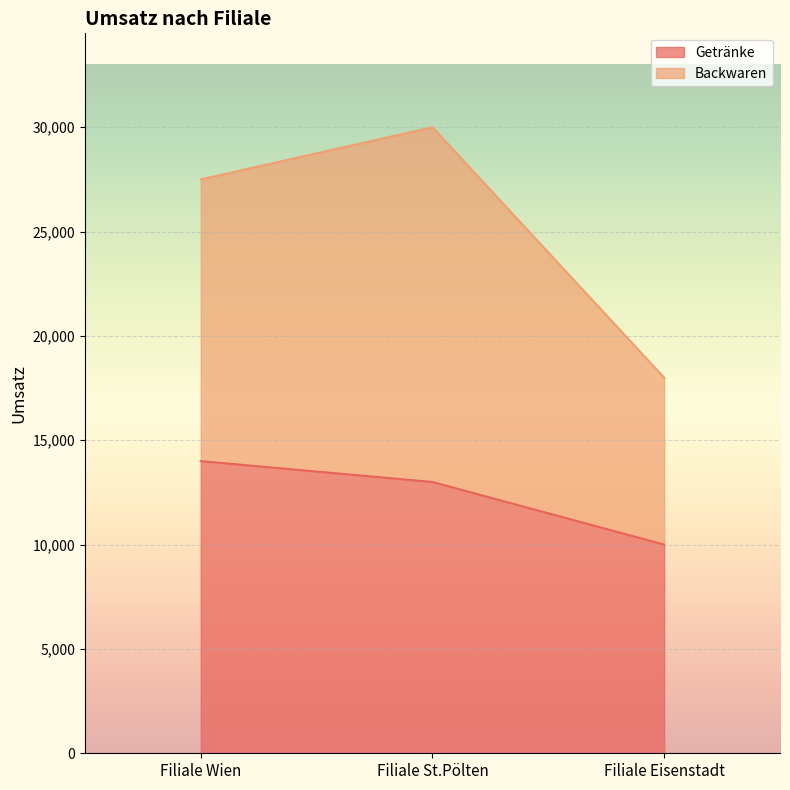

Between Filiale St.Pölten and Filiale Eisenstadt, which is larger?

Filiale St.Pölten